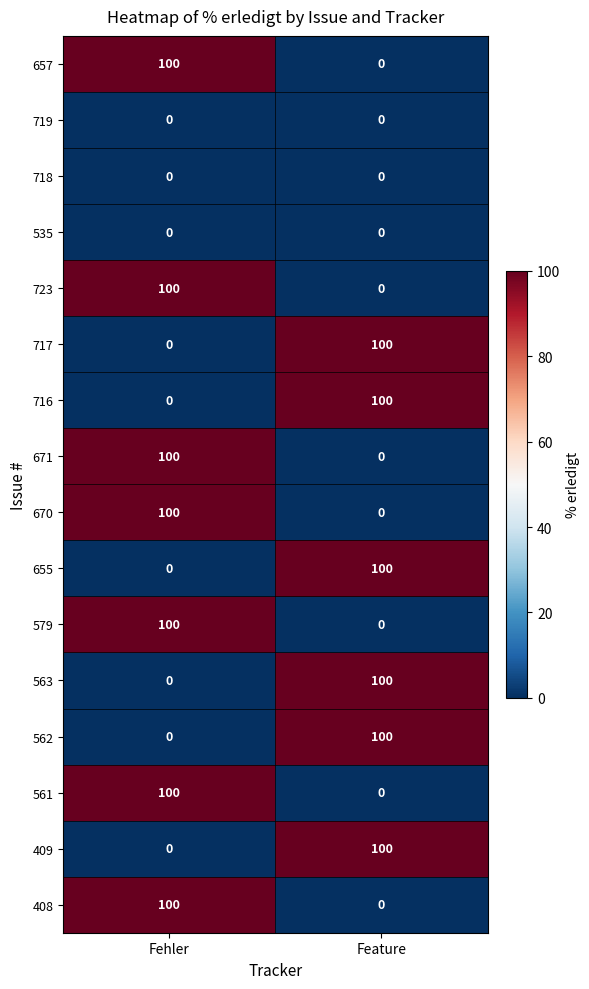

What is the average value of the 408 series?

50